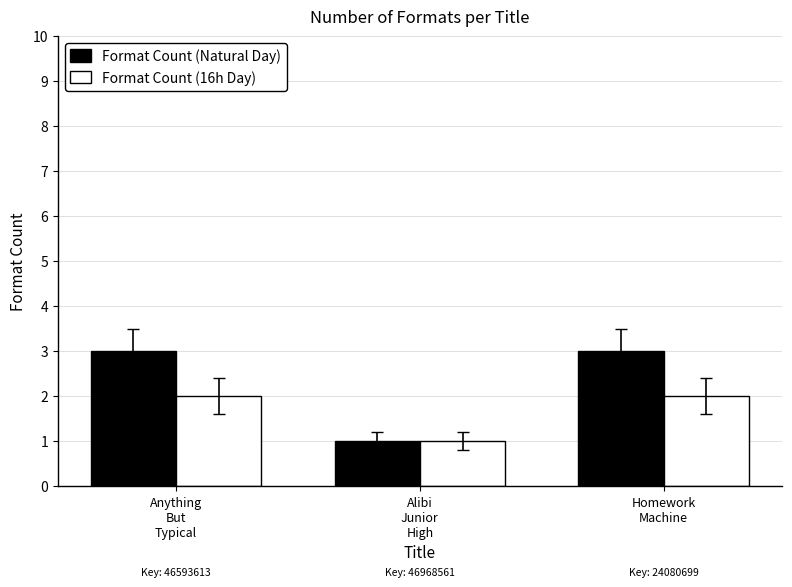

Is it true that Format Count (16h Day) equals 2 at Anything
But
Typical?

True